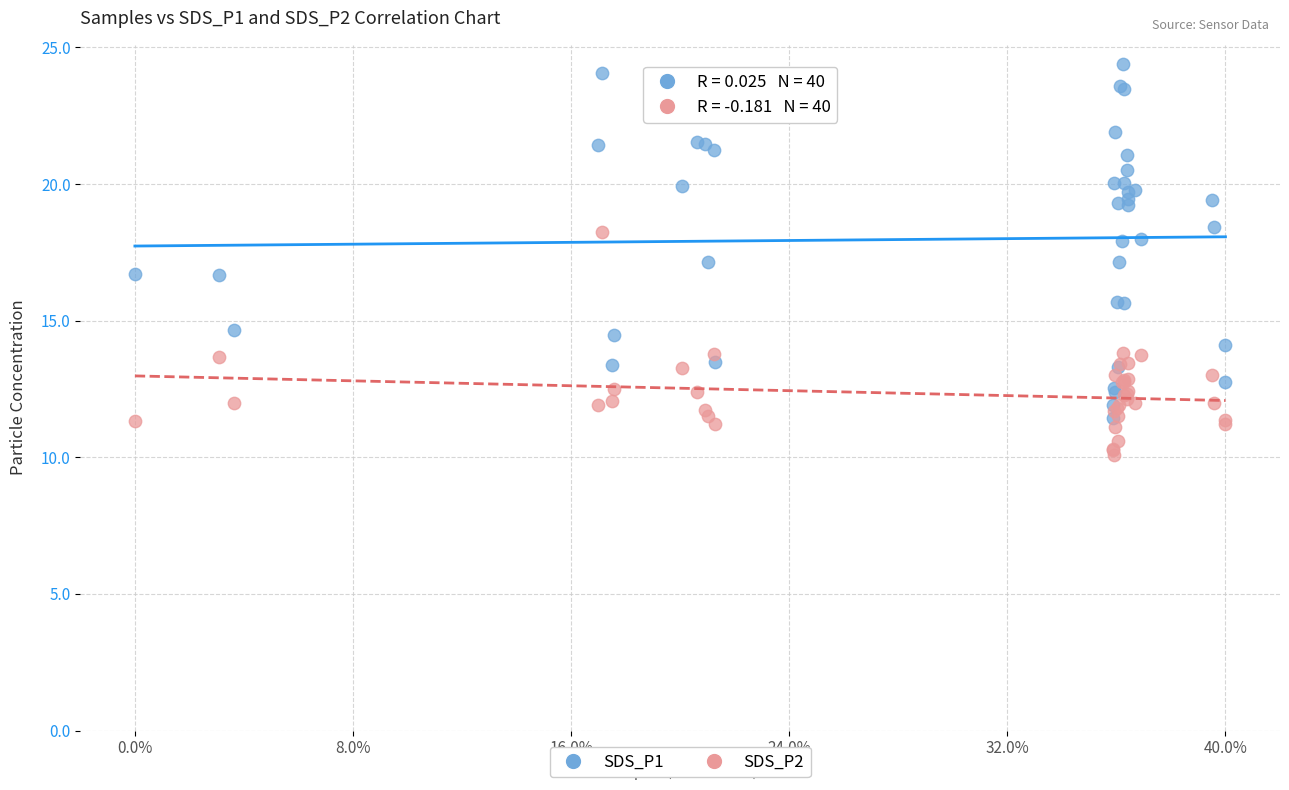

Which series has the largest Y range (max minus min)?

SDS_P1